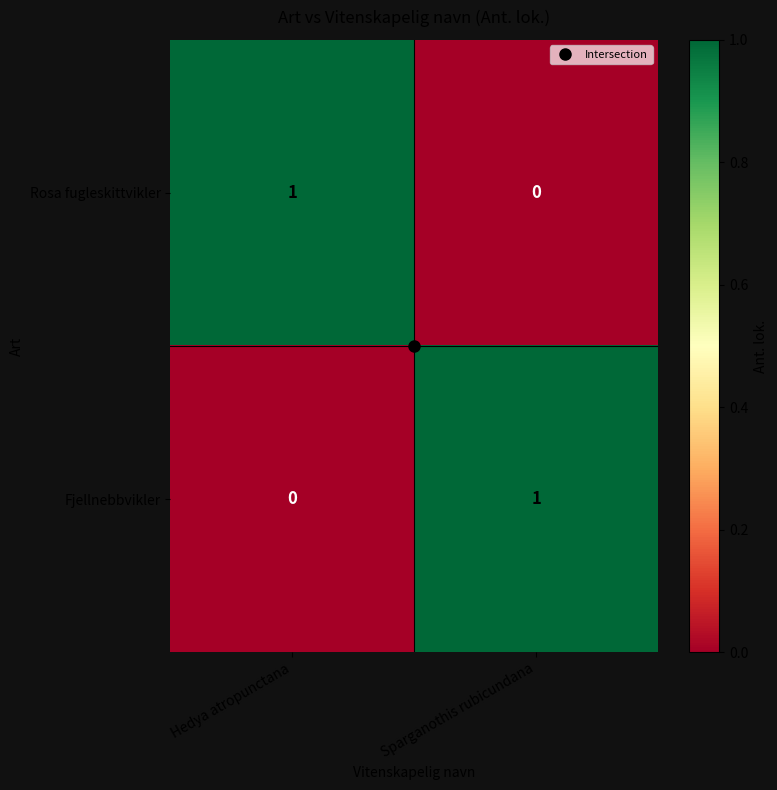

At which label is Rosa fugleskittvikler closest to 0?

Sparganothis rubicundana